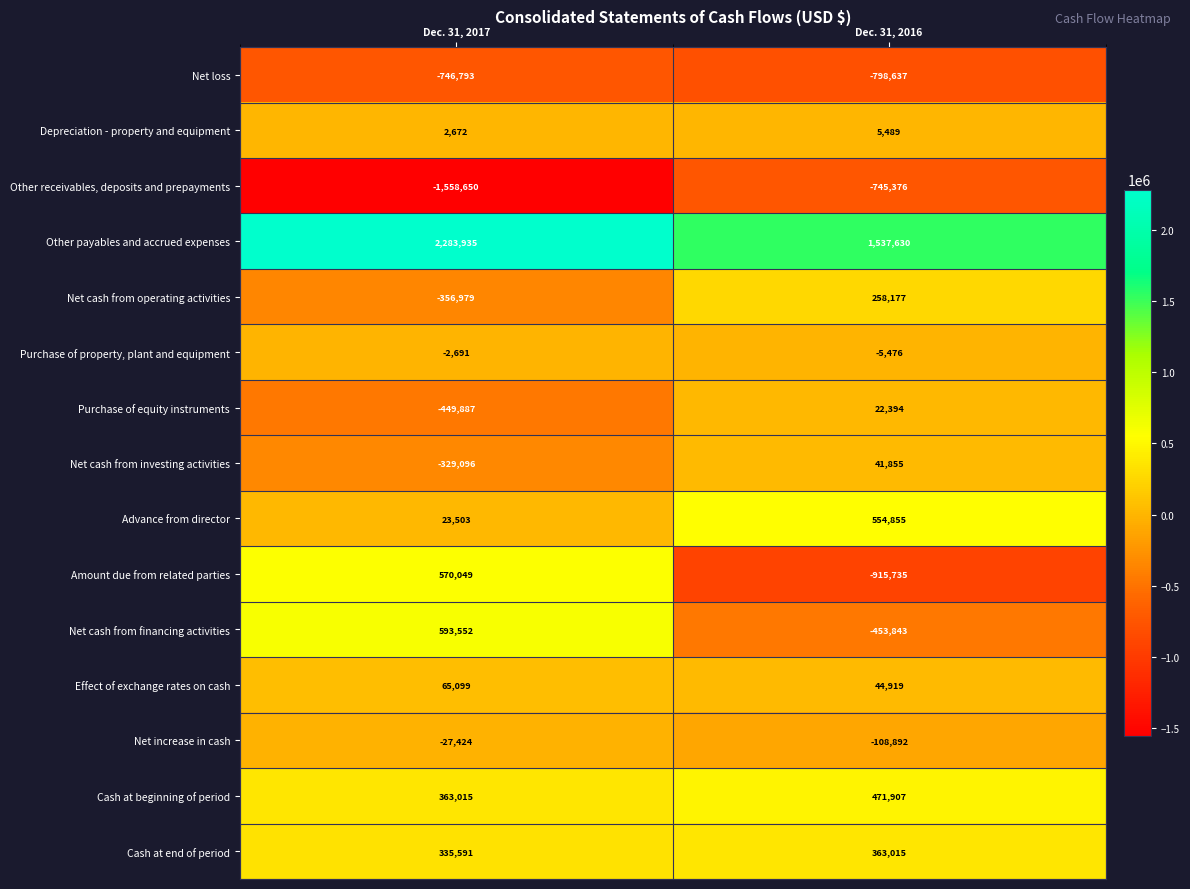

What is the sum of the Effect of exchange rates on cash values at Dec. 31, 2016 and Dec. 31, 2017?

110018